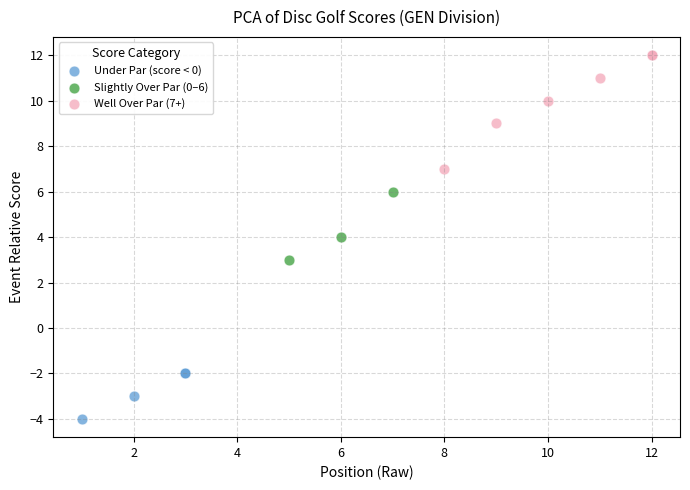

Which series reaches the maximum Y coordinate?

Well Over Par (7+)